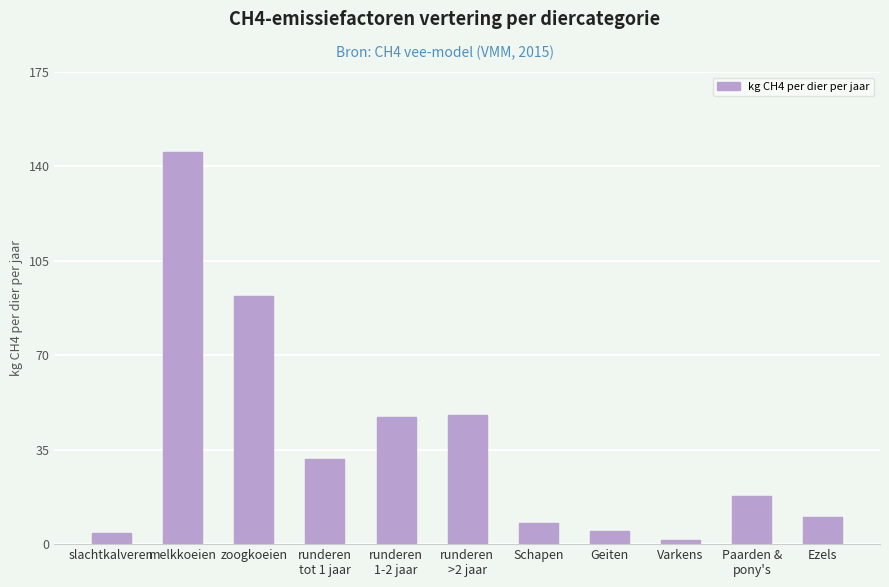

Are the bars horizontal?

No